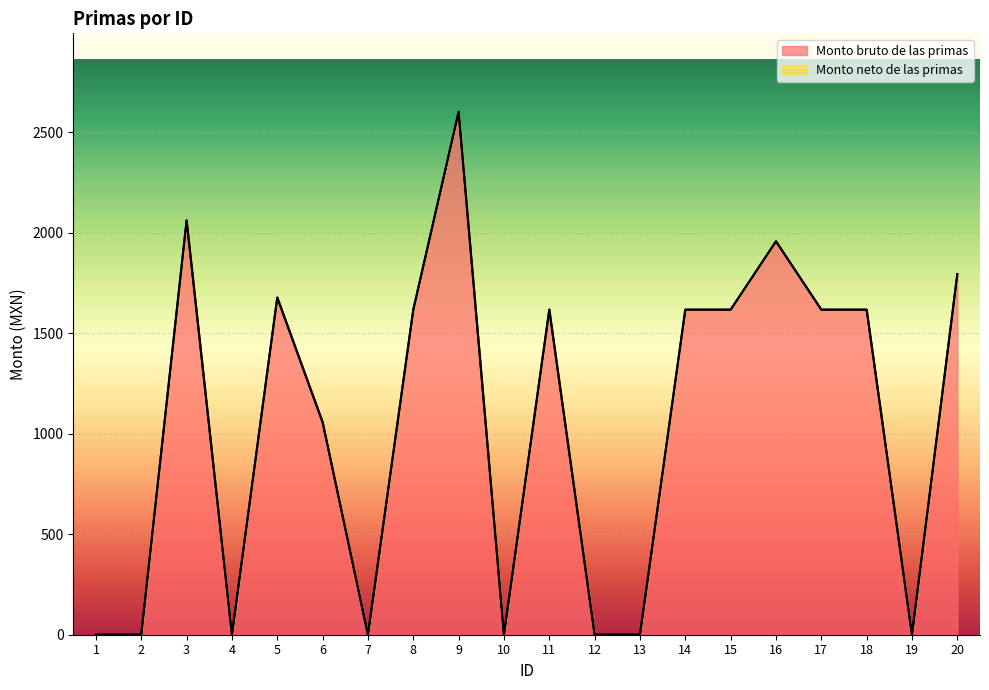

Which category has the highest value across all series?

9